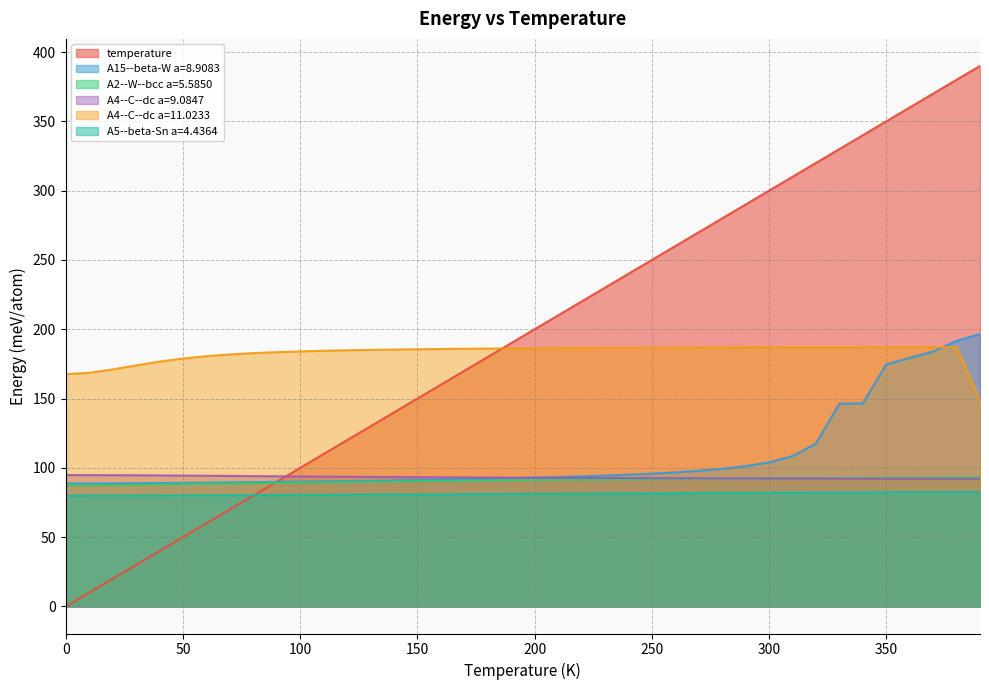

Reading left to right, what are all the values shown in this chart?

temperature: 0=0.0	10=10.0	20=20.0	30=30.0	40=40.0	50=50.0	60=60.0	70=70.0	80=80.0	90=90.0	100=100.0	110=110.0	120=120.0	130=130.0	140=140.0	150=150.0	160=160.0	170=170.0	180=180.0	190=190.0	200=200.0	210=210.0	220=220.0	230=230.0	240=240.0	250=250.0	260=260.0	270=270.0	280=280.0	290=290.0	300=300.0	310=310.0	320=320.0	330=330.0	340=340.0	350=350.0	360=360.0	370=370.0	380=380.0	390=390.0
A15--beta-W a=8.9083: 0=88.7	10=88.7	20=88.8	30=88.9	40=89.0	50=89.2	60=89.3	70=89.5	80=89.7	90=89.9	100=90.1	110=90.3	120=90.5	130=90.7	140=91.0	150=91.2	160=91.5	170=91.8	180=92.2	190=92.5	200=92.9	210=93.4	220=93.9	230=94.4	240=95.1	250=95.8	260=96.7	270=97.9	280=99.3	290=101.2	300=104.0	310=108.5	320=117.5	330=146.3	340=146.5	350=174.6	360=179.4	370=184.0	380=191.7	390=196.6
A2--W--bcc a=5.5850: 0=87.5	10=87.6	20=87.7	30=87.9	40=88.1	50=88.3	60=88.5	70=88.8	80=89.0	90=89.2	100=89.4	110=89.6	120=89.8	130=90.0	140=90.2	150=90.4	160=90.6	170=90.7	180=90.9	190=91.1	200=91.2	210=91.3	220=91.5	230=91.6	240=91.7	250=91.9	260=92.0	270=92.1	280=92.2	290=92.3	300=92.4	310=92.5	320=92.6	330=92.7	340=92.7	350=92.8	360=92.9	370=92.9	380=93.0	390=93.1
A4--C--dc a=9.0847: 0=94.8	10=94.8	20=94.7	30=94.6	40=94.5	50=94.4	60=94.3	70=94.2	80=94.0	90=93.9	100=93.8	110=93.7	120=93.6	130=93.4	140=93.3	150=93.3	160=93.2	170=93.1	180=93.0	190=92.9	200=92.9	210=92.8	220=92.7	230=92.7	240=92.6	250=92.6	260=92.5	270=92.5	280=92.4	290=92.4	300=92.4	310=92.3	320=92.3	330=92.3	340=92.2	350=92.2	360=92.2	370=92.2	380=92.1	390=92.1
A4--C--dc a=11.0233: 0=167.6	10=168.6	20=171.0	30=173.9	40=176.7	50=178.9	60=180.6	70=181.8	80=182.8	90=183.5	100=184.0	110=184.5	120=184.8	130=185.1	140=185.4	150=185.6	160=185.8	170=185.9	180=186.0	190=186.2	200=186.3	210=186.4	220=186.4	230=186.5	240=186.6	250=186.6	260=186.7	270=186.7	280=186.8	290=186.8	300=186.9	310=186.9	320=186.9	330=187.0	340=187.0	350=187.0	360=187.1	370=187.1	380=187.1	390=148.6
A5--beta-Sn a=4.4364: 0=80.0	10=80.0	20=80.0	30=80.1	40=80.1	50=80.2	60=80.2	70=80.3	80=80.3	90=80.4	100=80.5	110=80.5	120=80.6	130=80.7	140=80.8	150=80.8	160=80.9	170=81.0	180=81.1	190=81.2	200=81.3	210=81.4	220=81.5	230=81.6	240=81.6	250=81.7	260=81.8	270=81.9	280=82.0	290=82.1	300=82.1	310=82.2	320=82.3	330=82.3	340=82.4	350=82.5	360=82.5	370=82.6	380=82.6	390=82.7